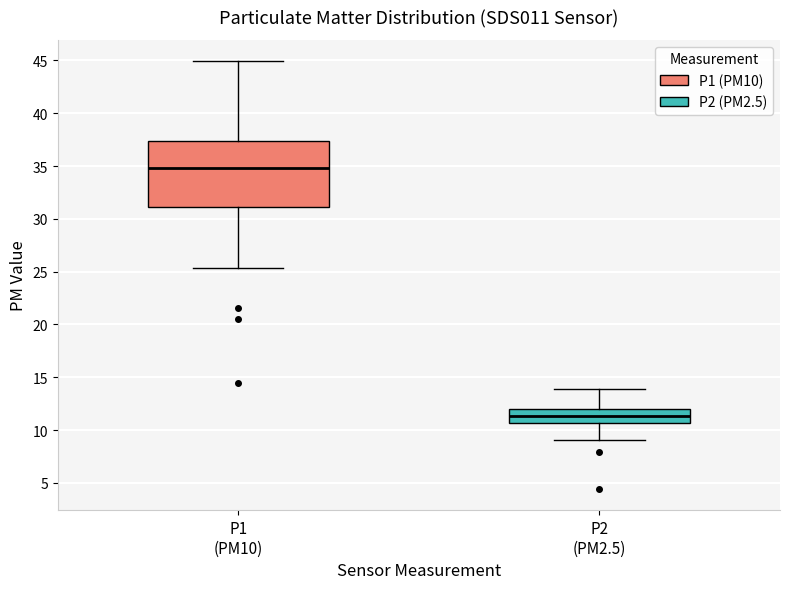

Reading left to right, transcribe this box plot: for each box, give where its median line is, the range the box spans, and where its two whiskers end, as read against the y-axis. The values are not printed on the chart, so give them approximately, as read against the axis.

P1 (PM10): median 35.0, box 31.0 to 37.5, whiskers 25.5 to 45.0
P2 (PM2.5): median 11.5, box 10.5 to 12.0, whiskers 9.0 to 14.0